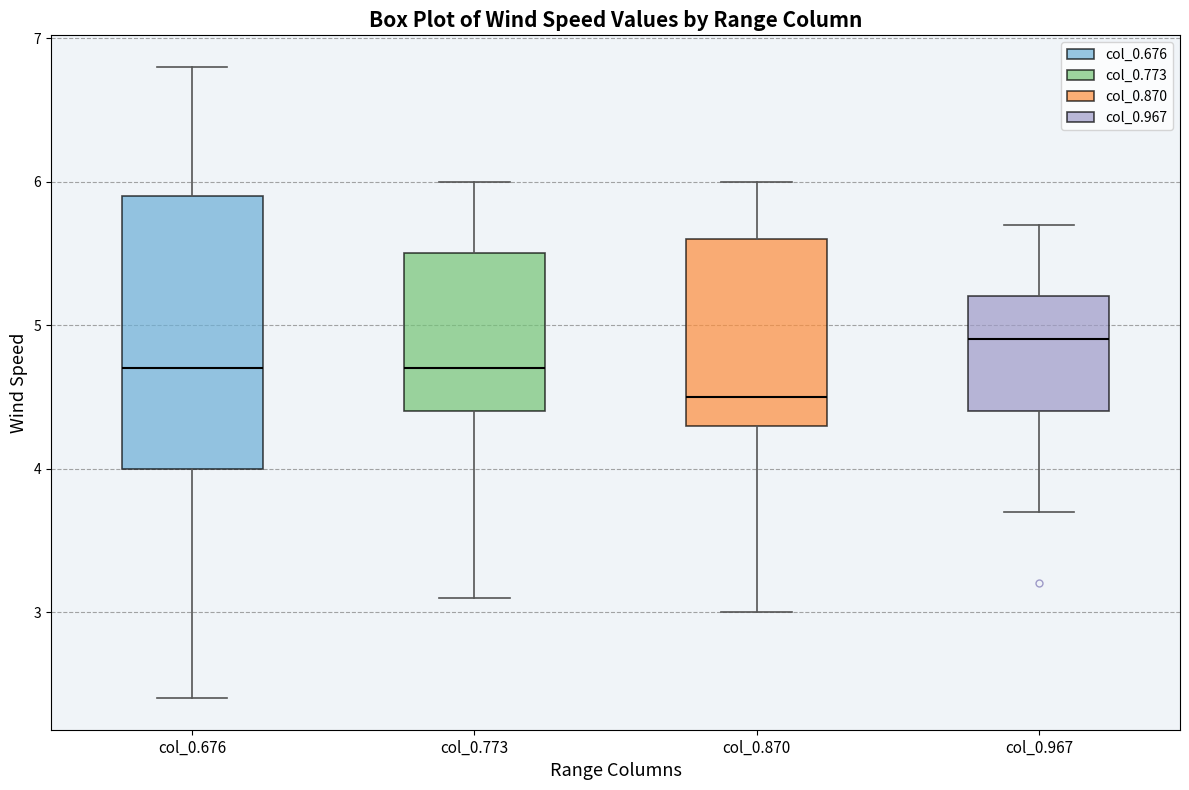

Where does the median line of the box for col_0.870 sit on the y-axis? The values are not printed on the chart, so give them approximately, as read against the axis.

4.5